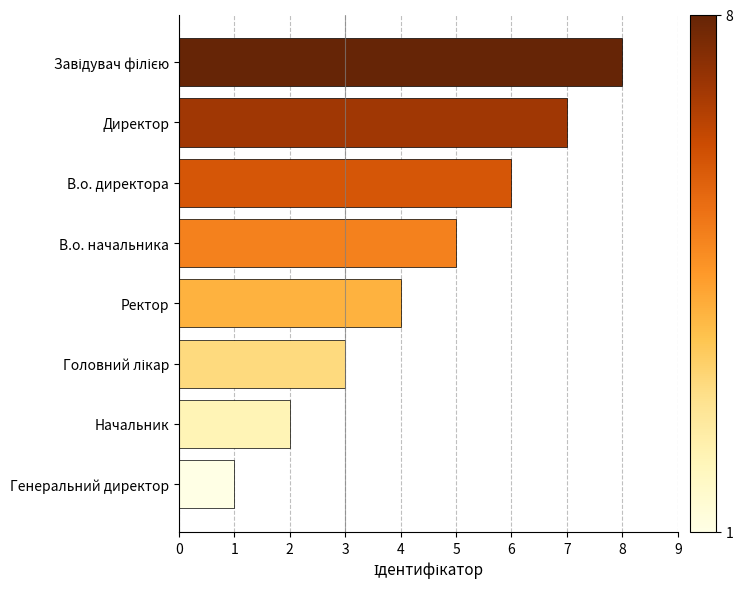

The chart shows a value of 1 at Генеральний директор. True or false?

True